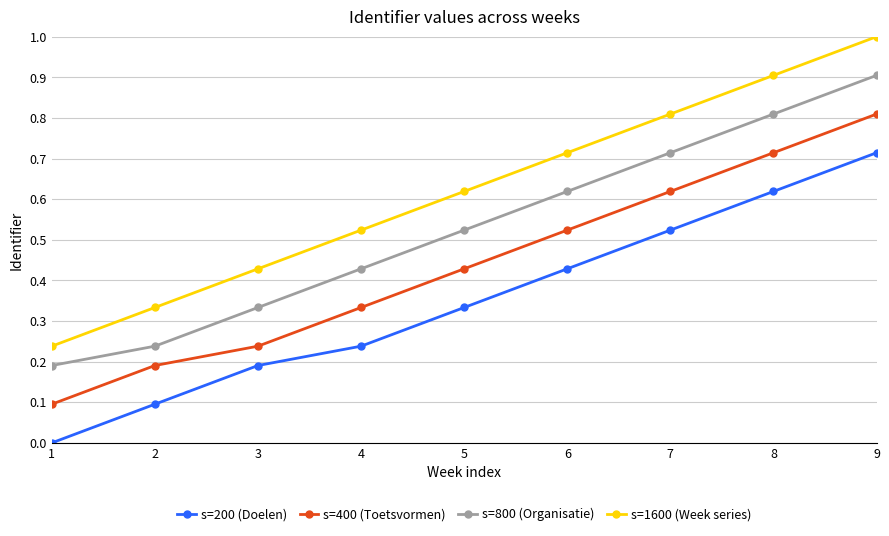

Which category has the highest value across all series?

9